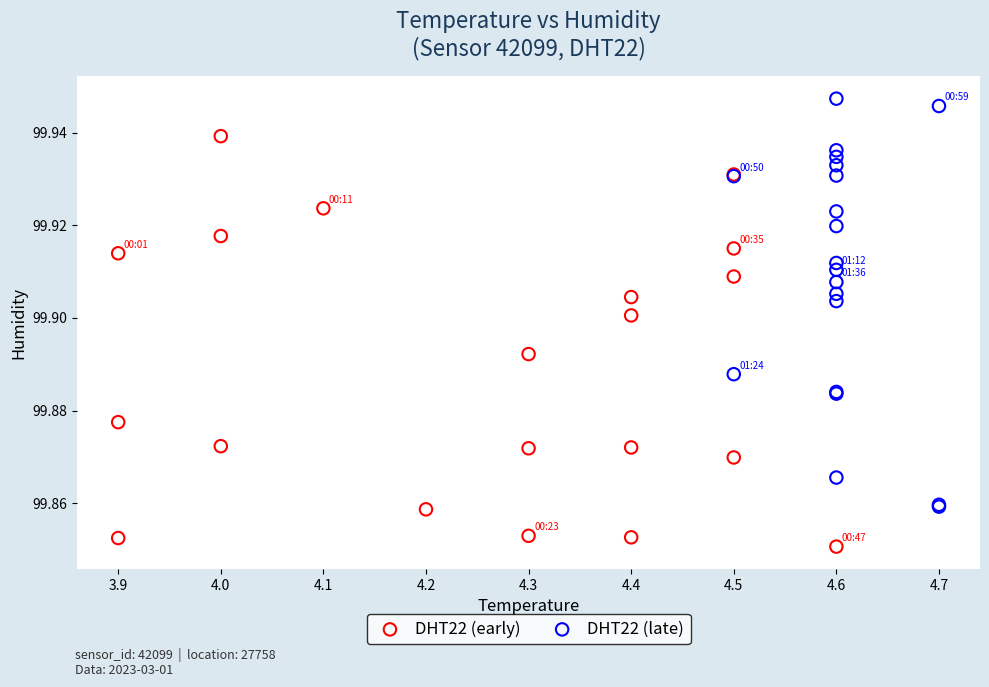

Which series contains the lowest Y value?

DHT22 (early)